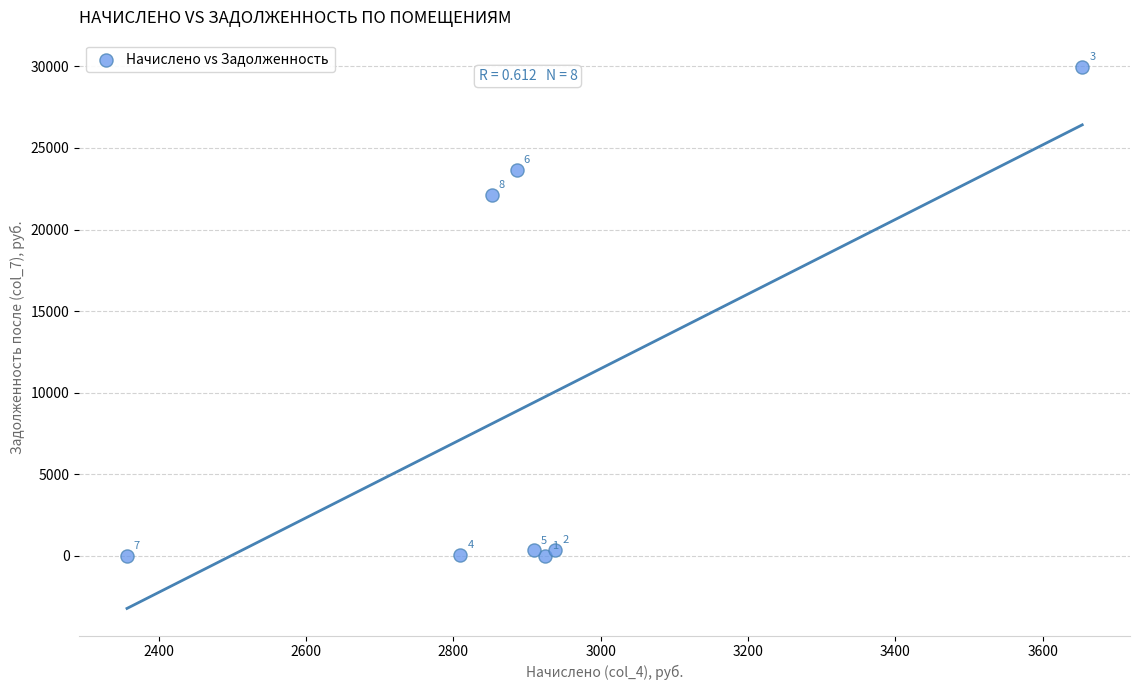

What is the range of X values (max minus min)?

1296.9